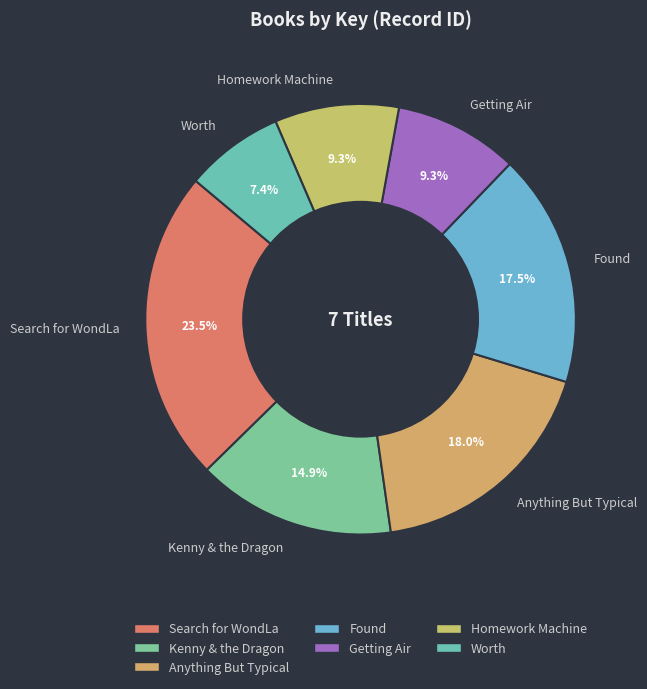

What percentage is NOT represented by Search for WondLa?

76.5%